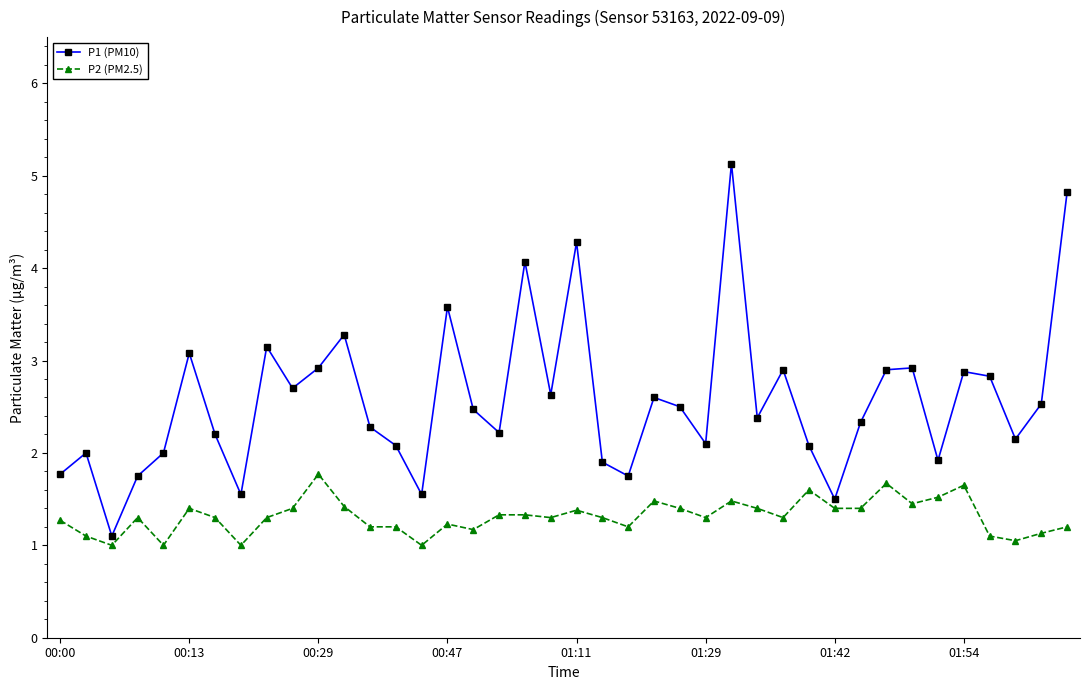

List the series in order of their overall mean, lowest first.

P2 (PM2.5), P1 (PM10)